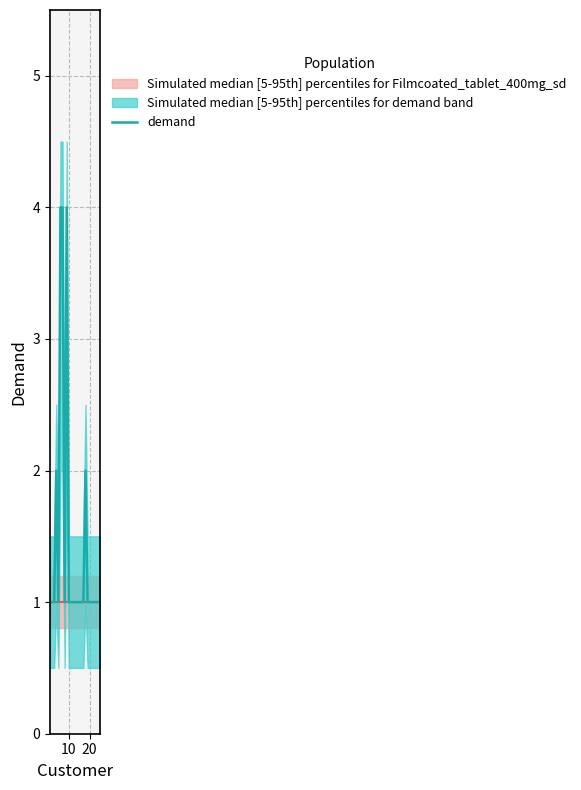

True or false: demand has a value of 1 at 10.

True